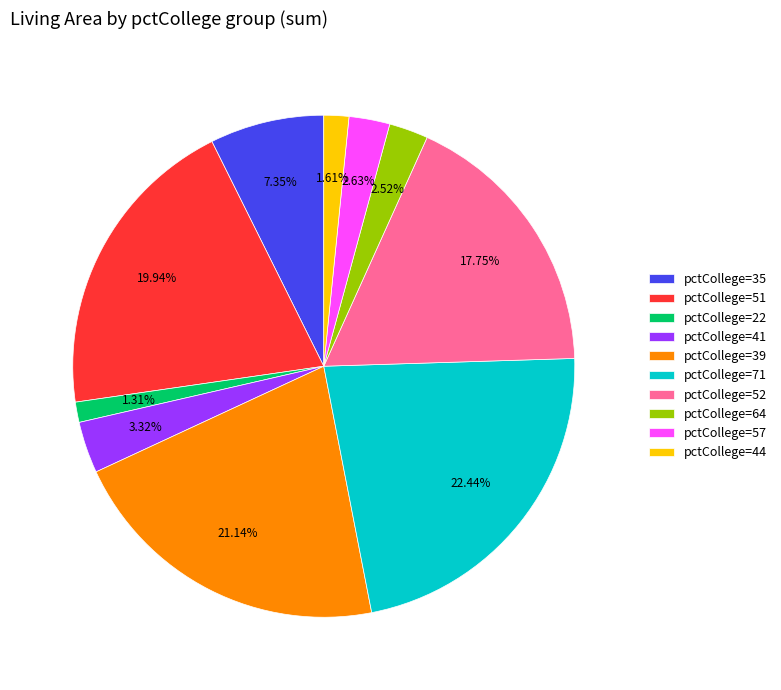

Do pctCollege=71 and pctCollege=64 together represent more than half of the pie?

No